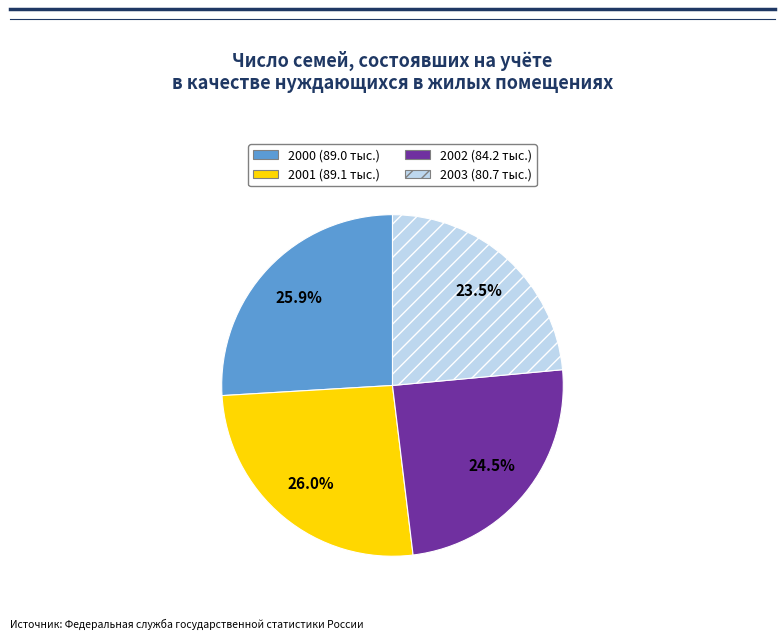

Does any single category account for the majority?

No